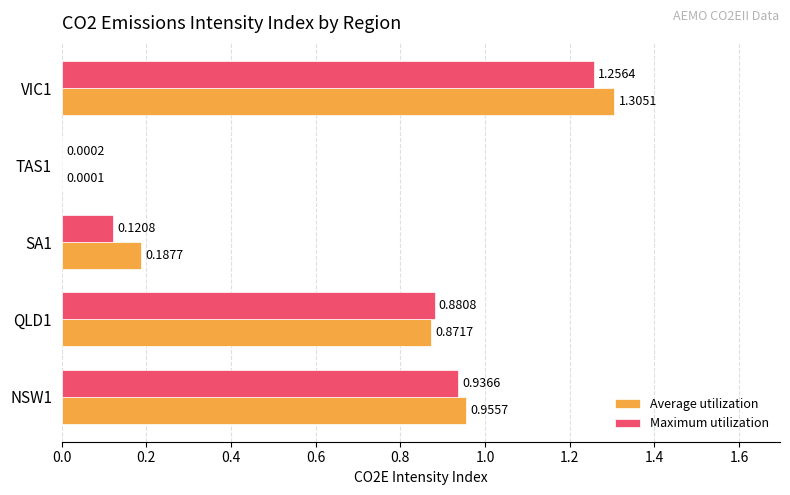

Between NSW1 and VIC1, which series saw the biggest shift?

Average utilization